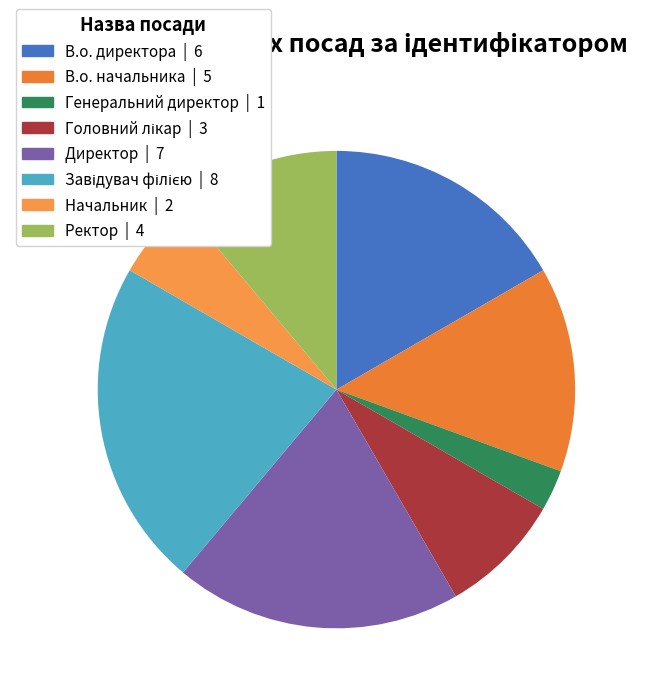

What is the smallest slice in the pie chart?

Генеральний директор